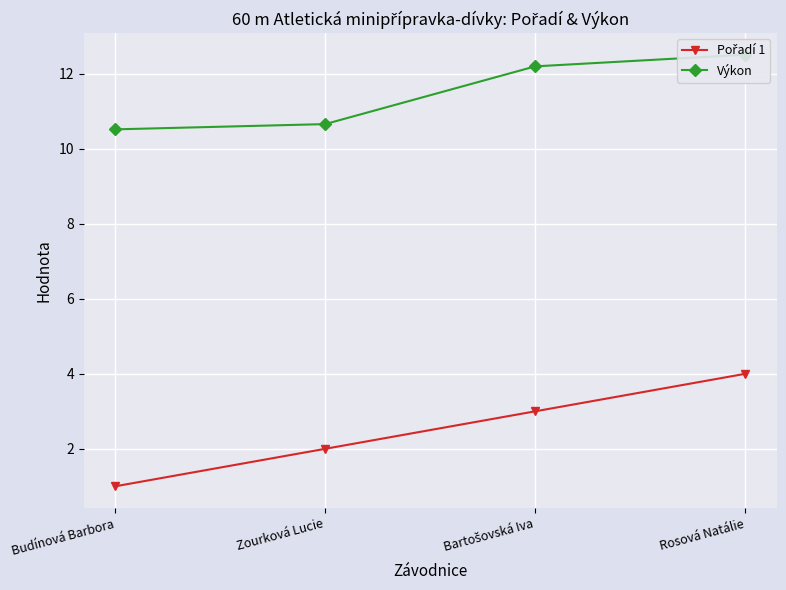

Reading left to right, extract all data points from this chart.

Pořadí 1: 1.0	2.0	3.0	4.0
Výkon: 10.5	10.7	12.2	12.5